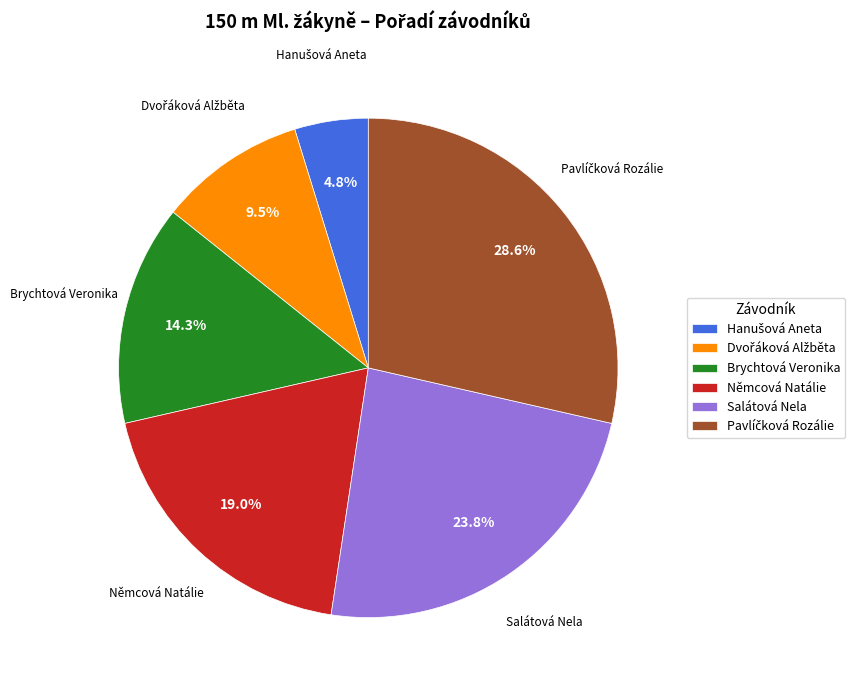

Count the number of slices in the pie.

6